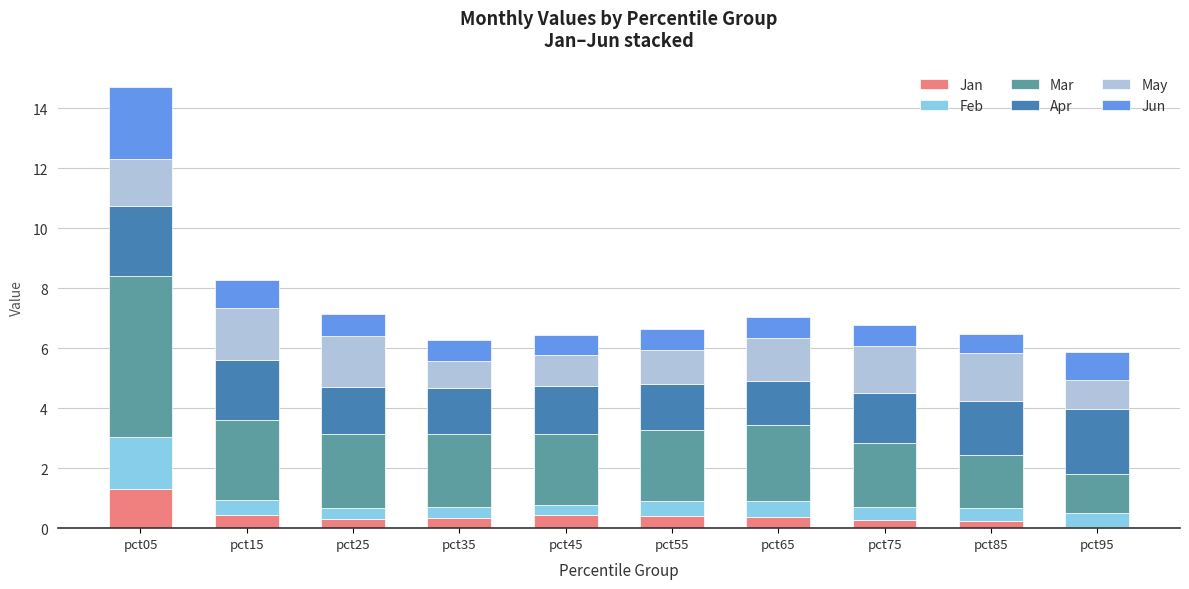

What is the highest value of the Jan series?

1.3